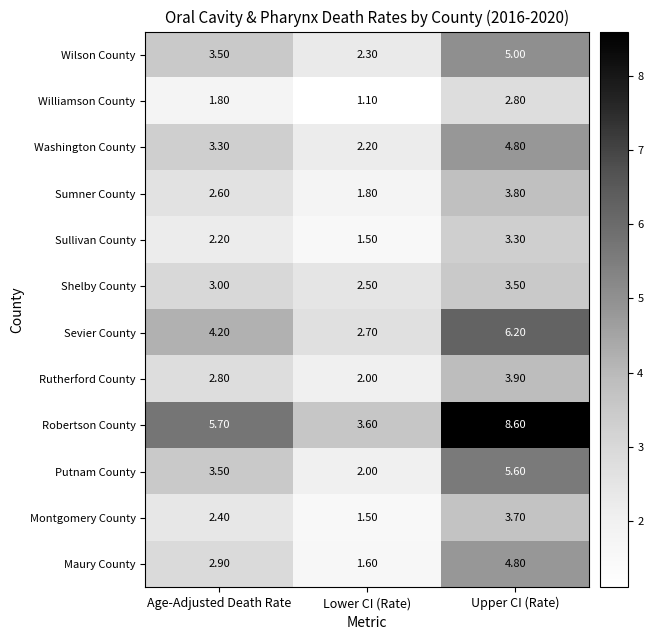

What is the difference between the Williamson County values at Age-Adjusted Death Rate and Lower CI (Rate)?

0.7